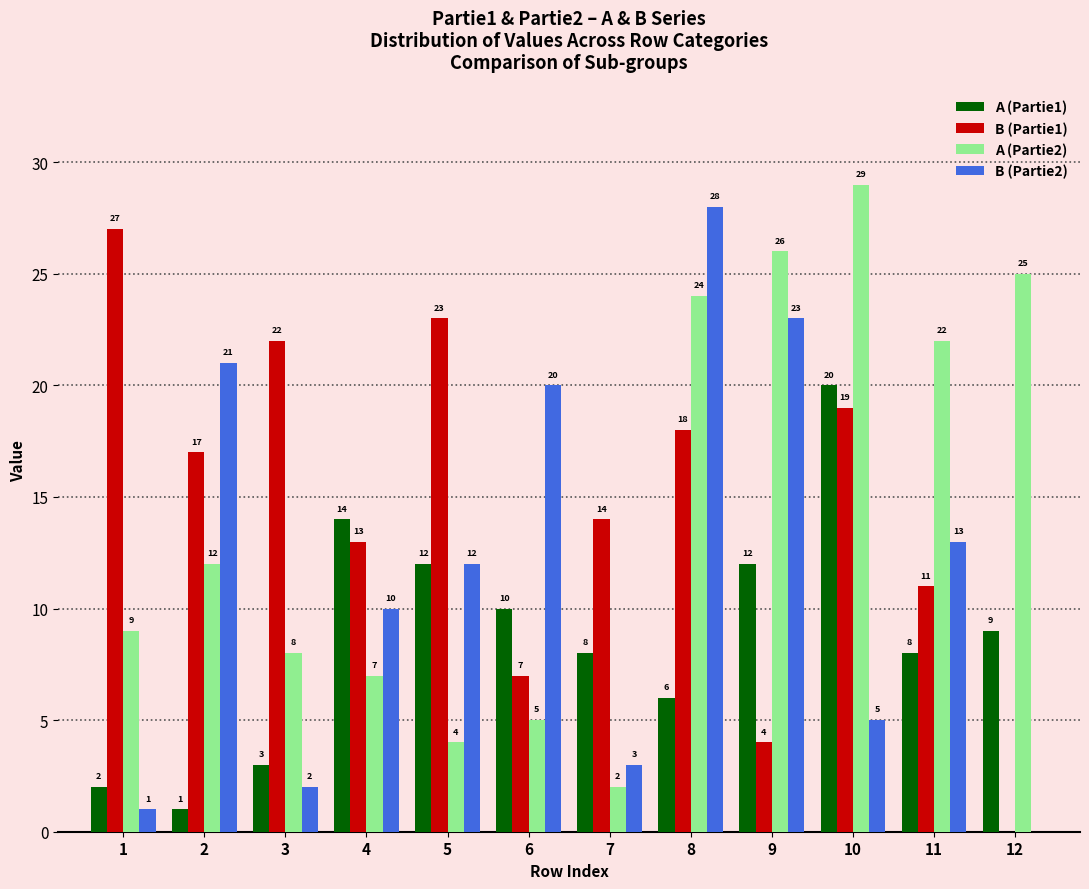

Reading left to right, list all the values displayed in this chart.

A (Partie1): 1=2	2=1	3=3	4=14	5=12	6=10	7=8	8=6	9=12	10=20	11=8	12=9
B (Partie1): 1=27	2=17	3=22	4=13	5=23	6=7	7=14	8=18	9=4	10=19	11=11	12=0
A (Partie2): 1=9	2=12	3=8	4=7	5=4	6=5	7=2	8=24	9=26	10=29	11=22	12=25
B (Partie2): 1=1	2=21	3=2	4=10	5=12	6=20	7=3	8=28	9=23	10=5	11=13	12=0